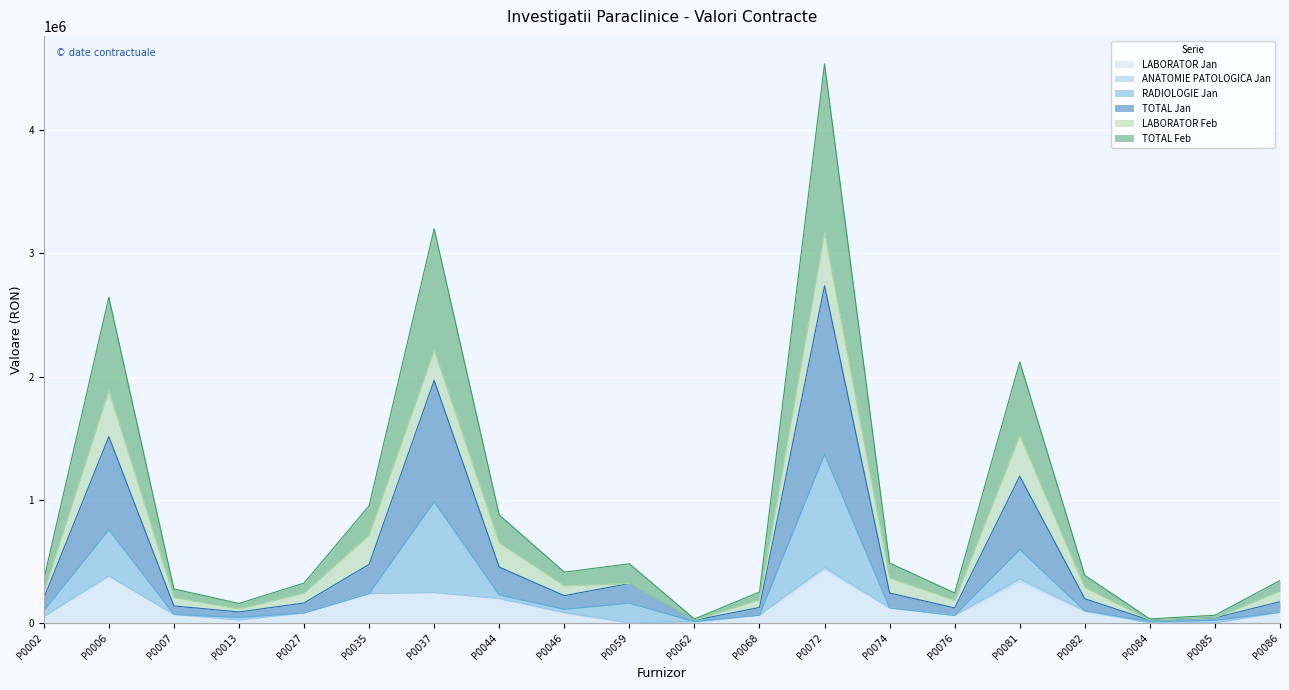

Which label corresponds to the smallest value in the chart?

P0059